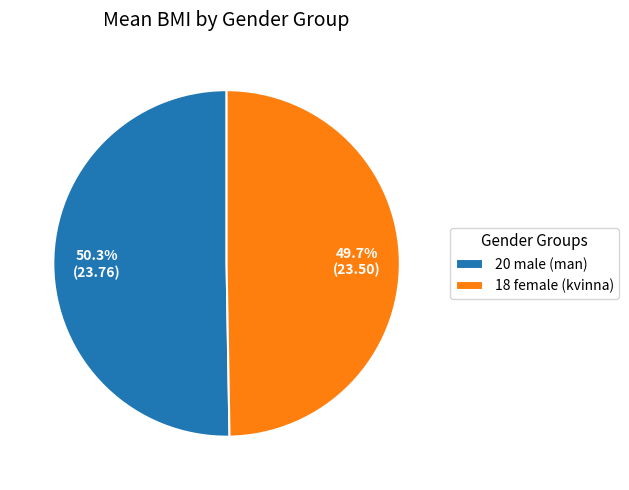

How many slices are in this pie chart?

2